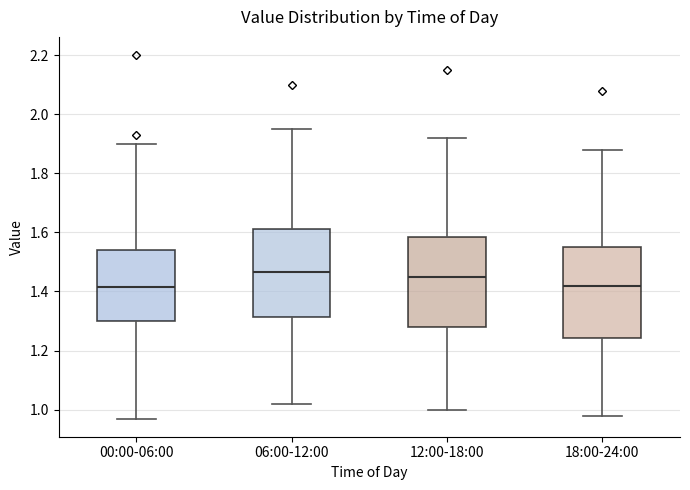

Reading left to right, transcribe this box plot: for each box, give where its median line is, the range the box spans, and where its two whiskers end, as read against the y-axis. The values are not printed on the chart, so give them approximately, as read against the axis.

00:00-06:00: median 1.42, box 1.30 to 1.54, whiskers 0.98 to 1.90
06:00-12:00: median 1.46, box 1.32 to 1.62, whiskers 1.02 to 1.96
12:00-18:00: median 1.46, box 1.28 to 1.58, whiskers 1.00 to 1.92
18:00-24:00: median 1.42, box 1.24 to 1.56, whiskers 0.98 to 1.88